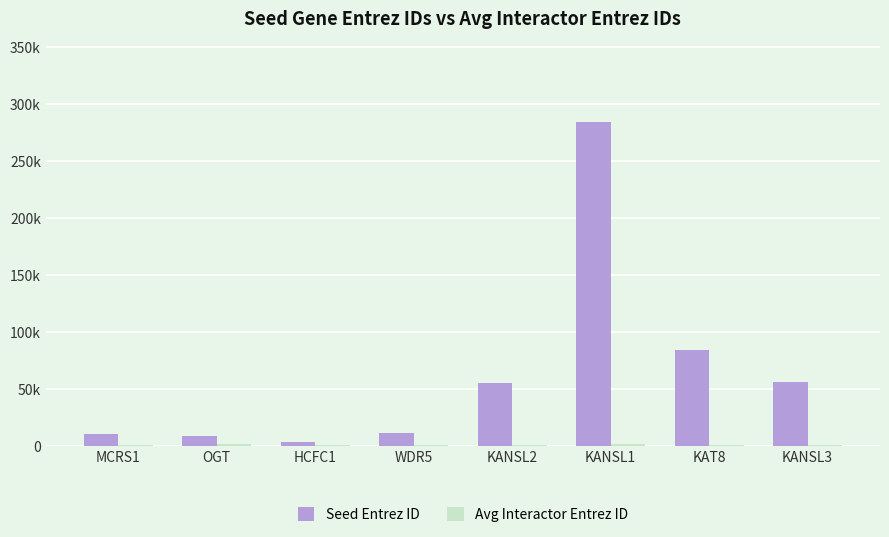

Between KANSL3 and HCFC1, which is larger?

KANSL3